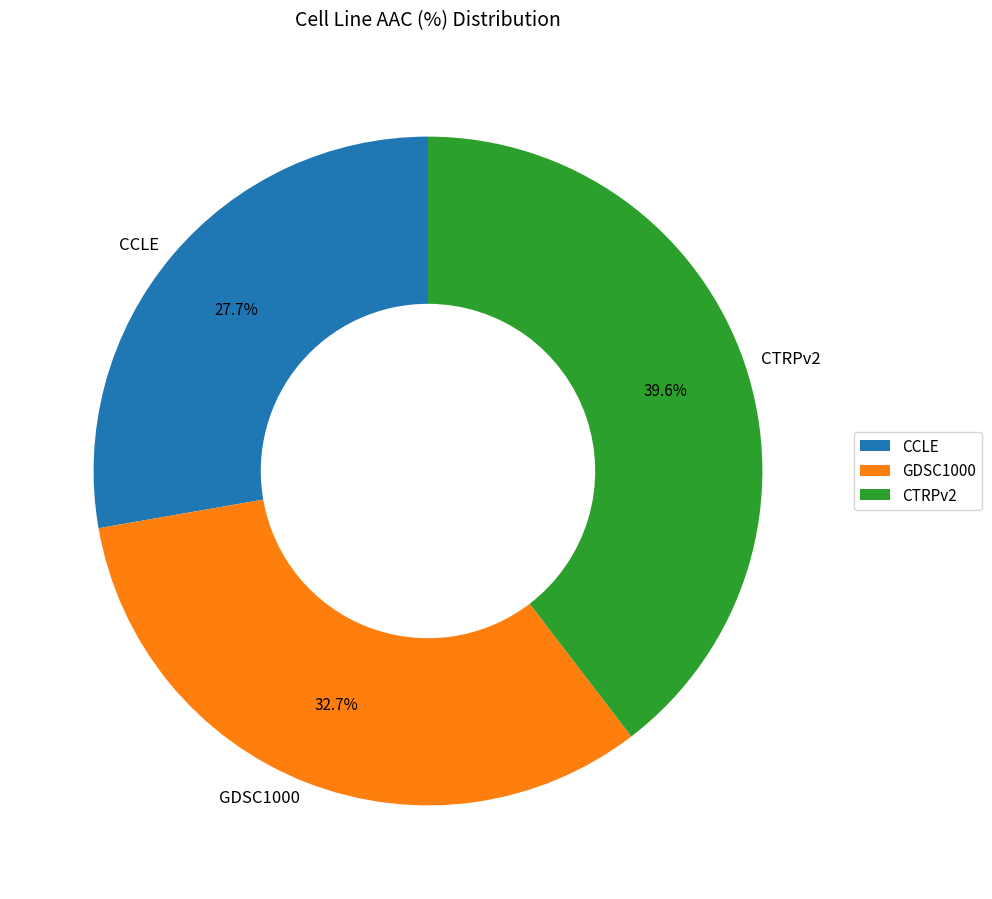

Combined, do CTRPv2 and CCLE account for over 50%?

Yes